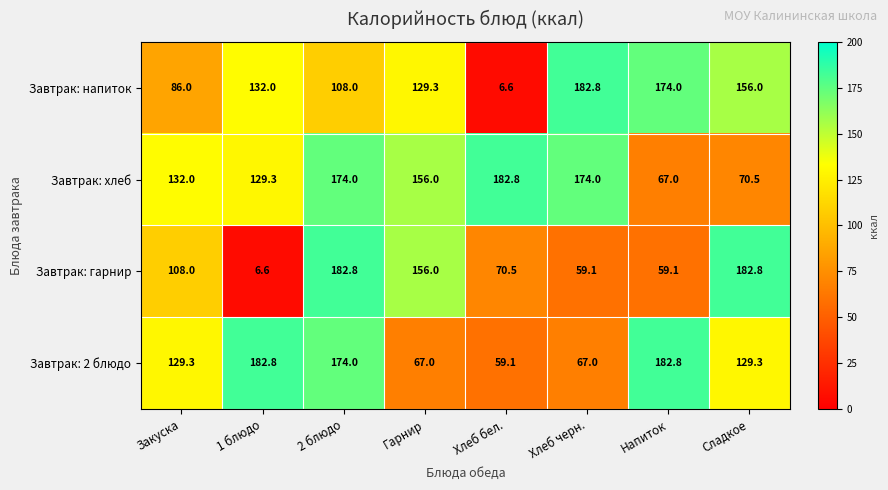

At 1 блюдо, list the series in order from smallest to largest.

Завтрак: гарнир, Завтрак: хлеб, Завтрак: напиток, Завтрак: 2 блюдо